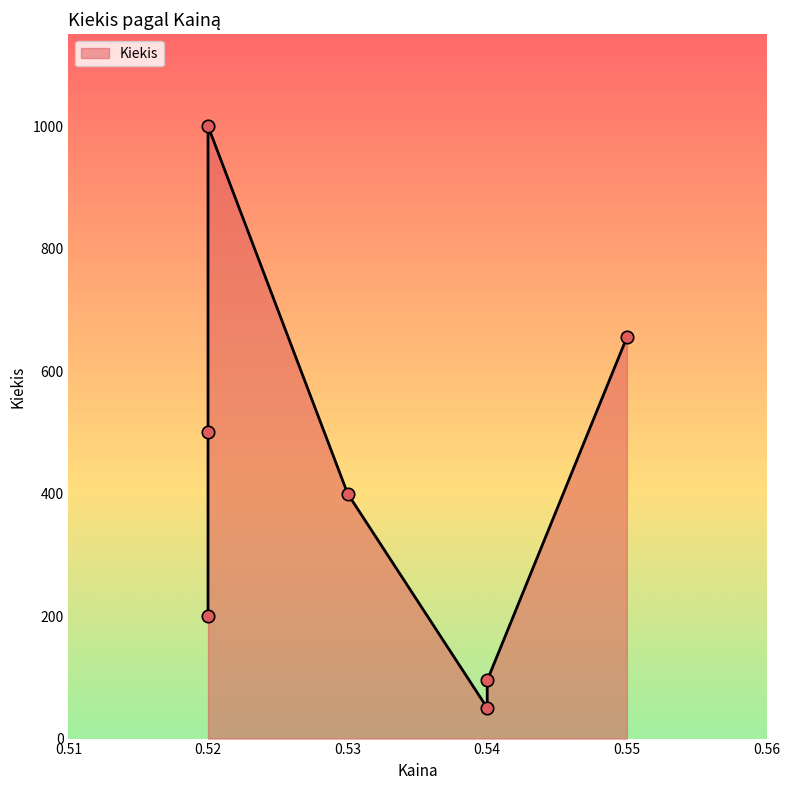

Which has a higher value, 0.54 or 0.53?

0.53